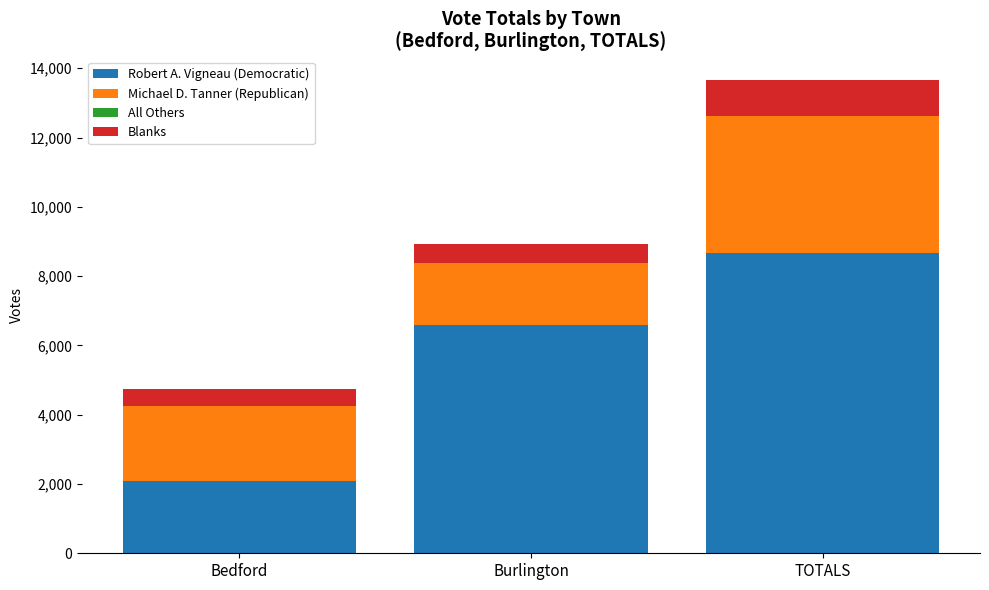

What is the total value across all series at Bedford?

4728